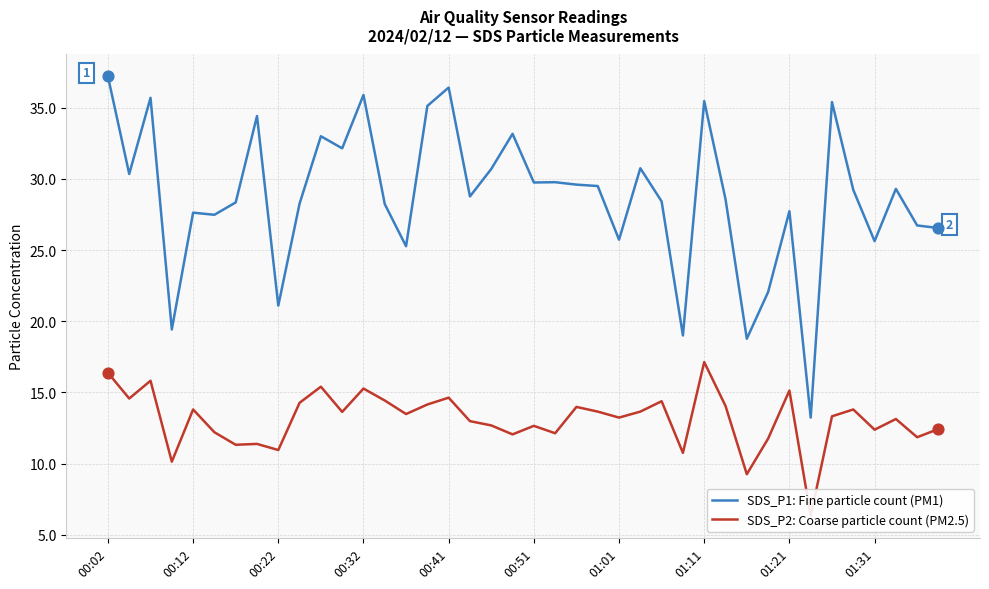

What is the total value across all series at 22?

43.6